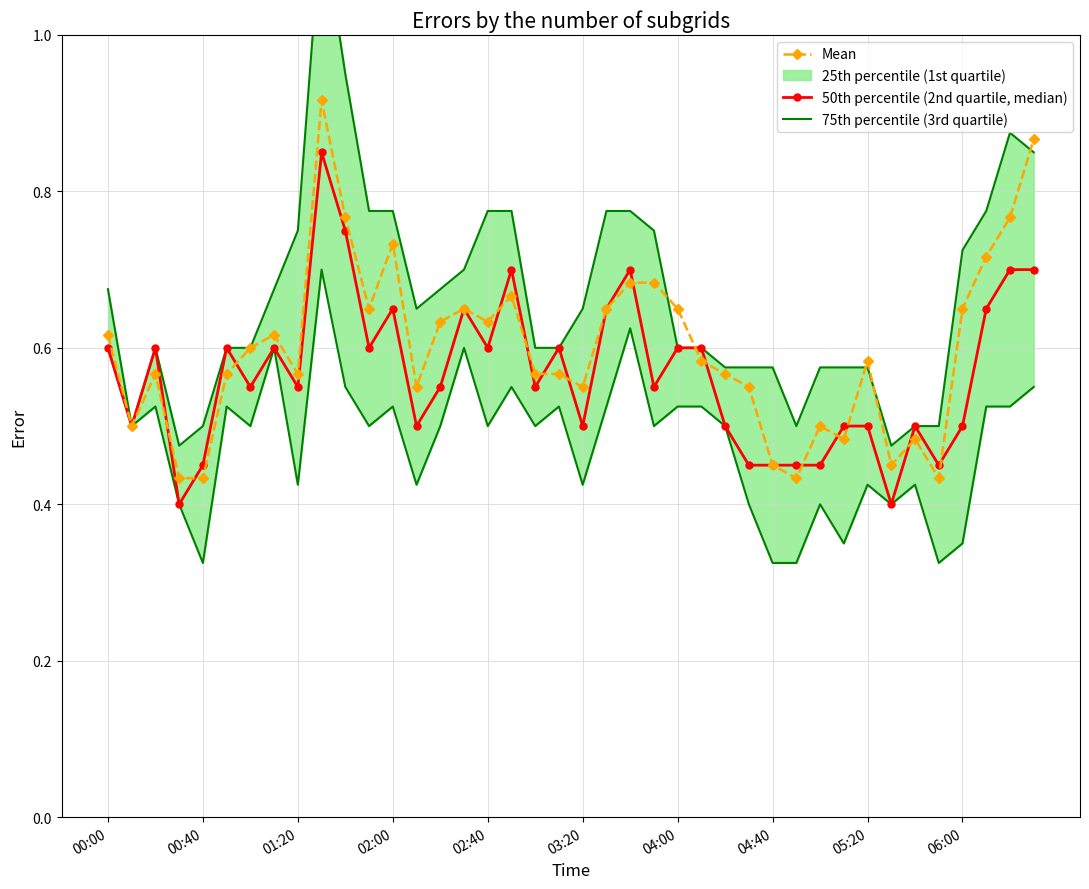

Which series changed the most between 15 and 34?

75th percentile (3rd quartile)